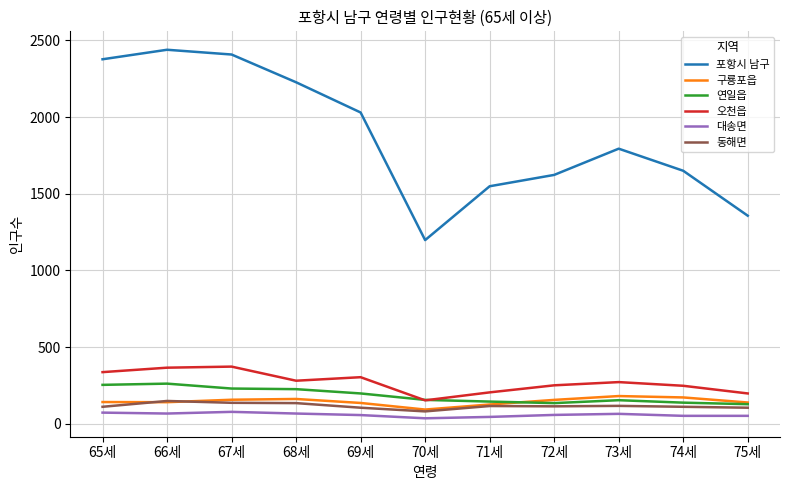

Which series changed the most between 66세 and 72세?

포항시 남구